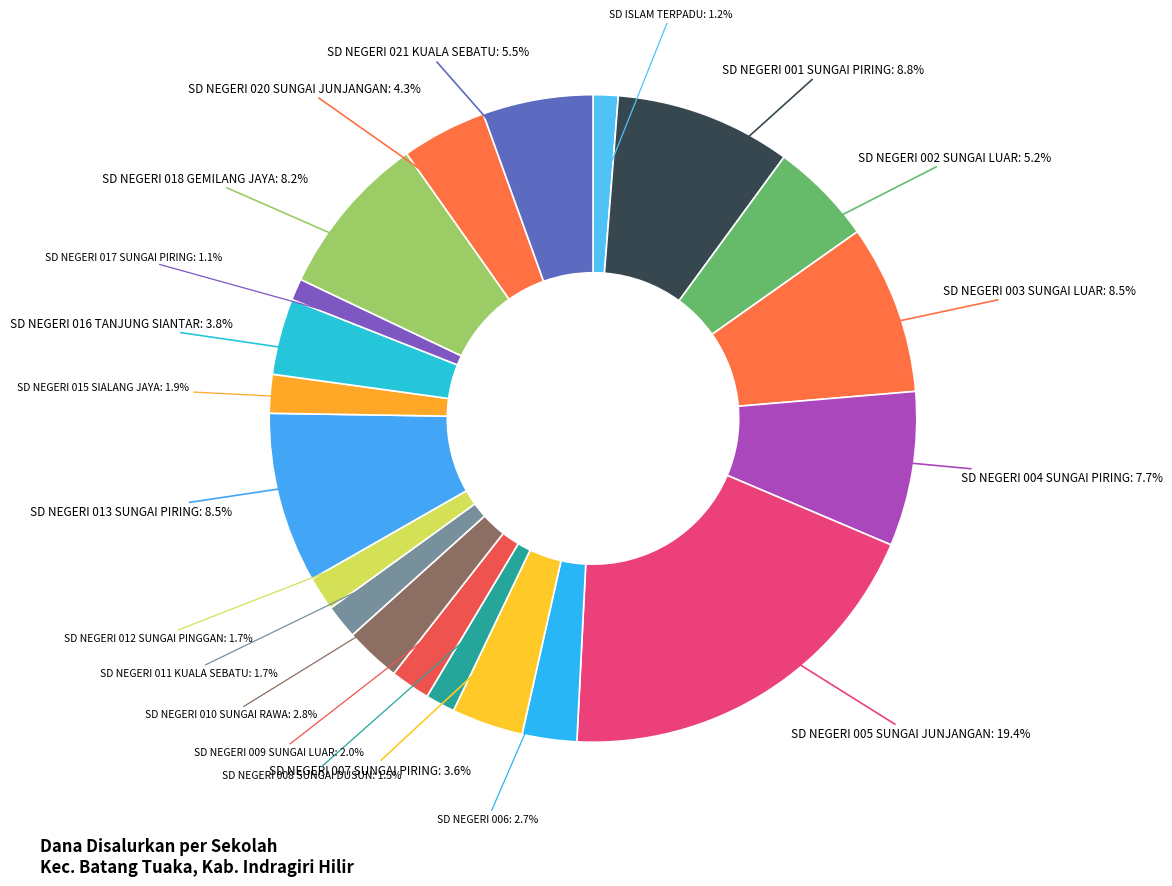

Between SD ISLAM TERPADU: 1.2% and SD NEGERI 002 SUNGAI LUAR: 5.2%, which is larger?

SD NEGERI 002 SUNGAI LUAR: 5.2%